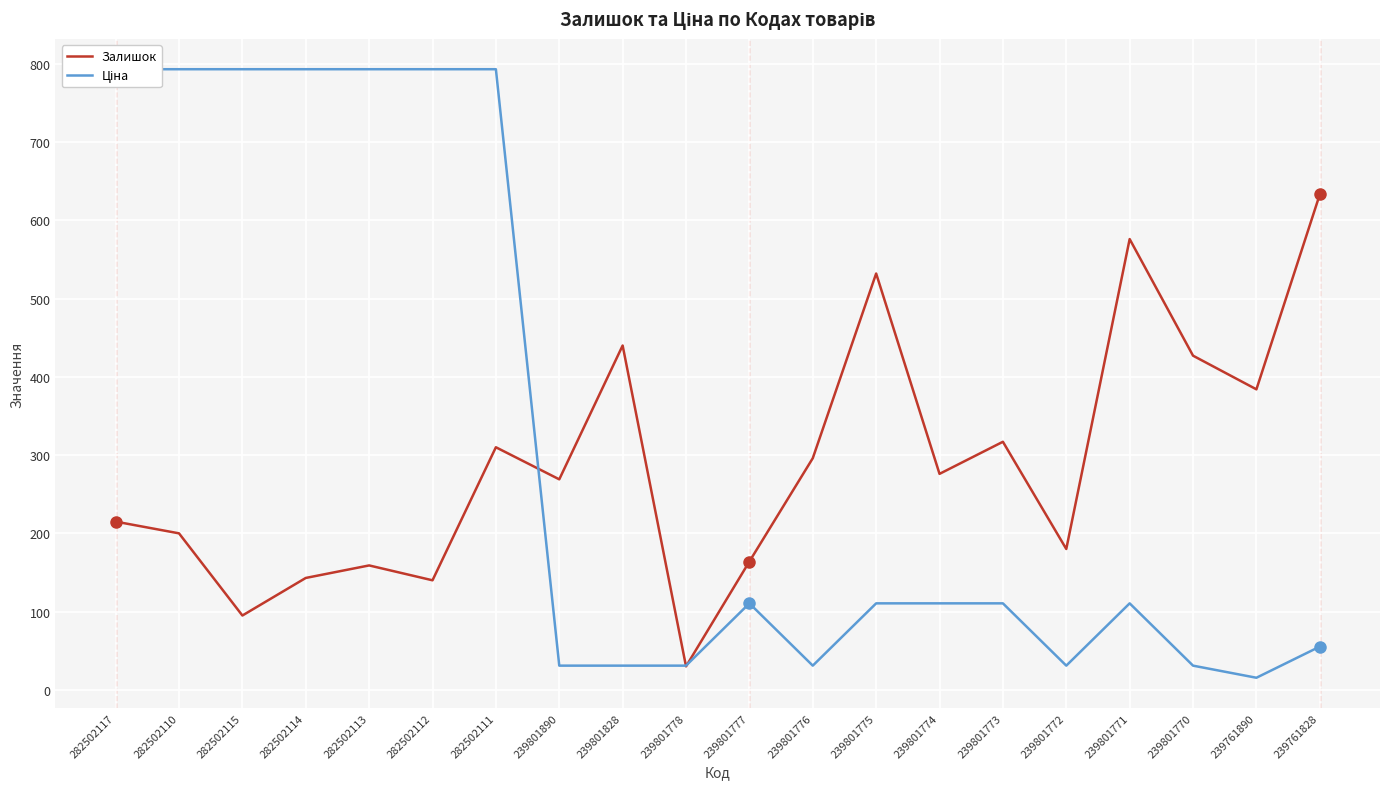

What is the maximum value shown in the chart?

793.0